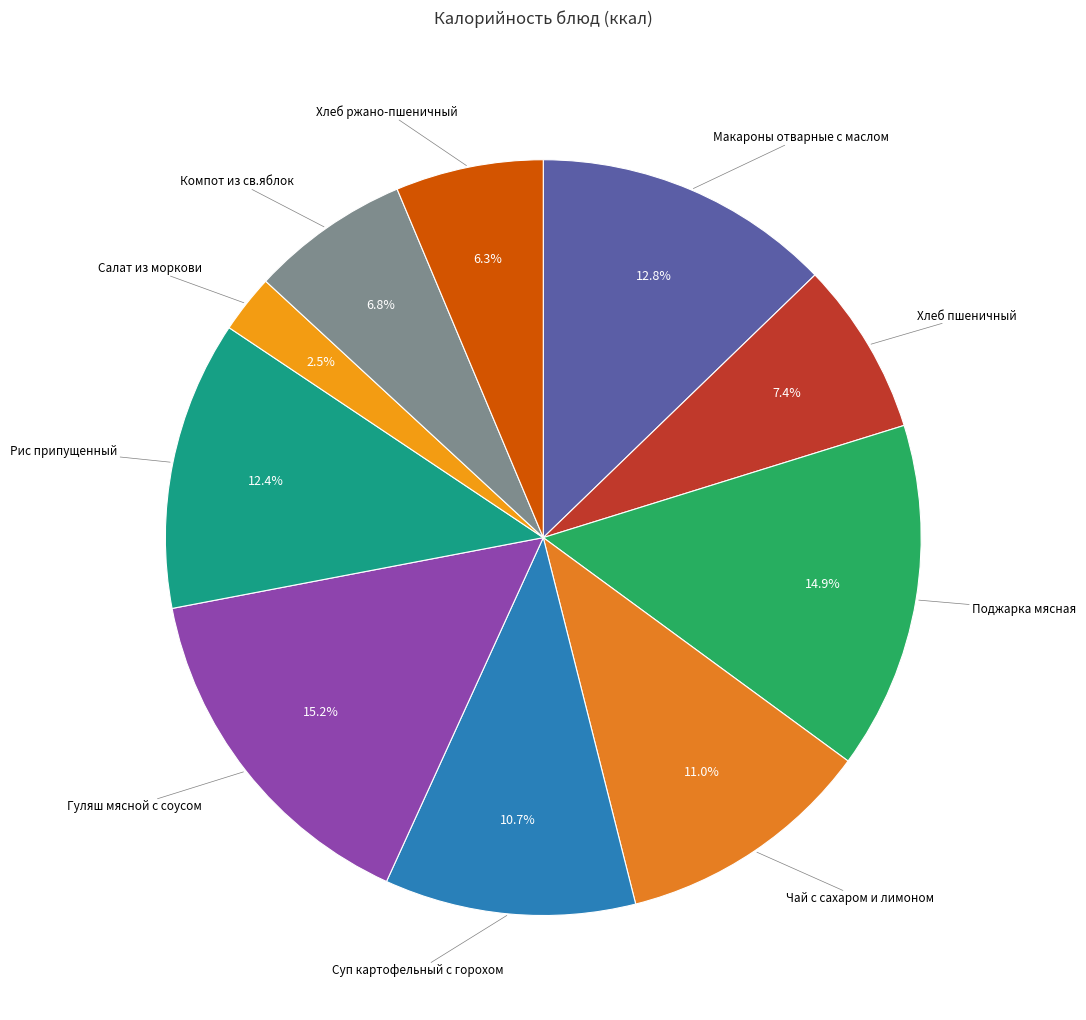

Count the number of slices in the pie.

10